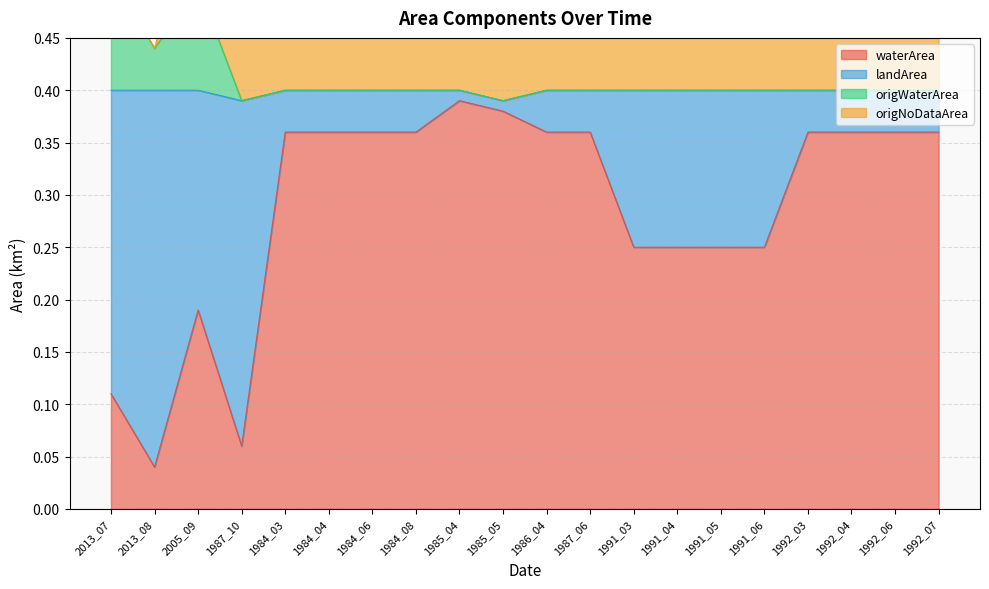

The waterArea series shows 0.3 at 2005_09. True or false?

False